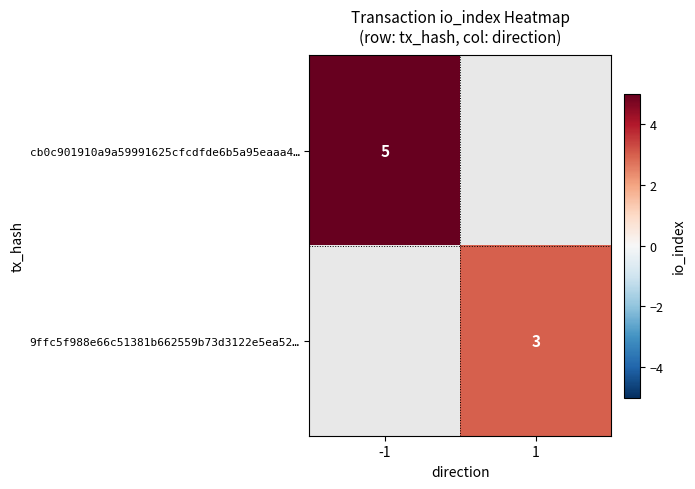

The value of cb0c901910a9a59991625cfcdfde6b5a95eaaa4… at -1 is 5. True or false?

True